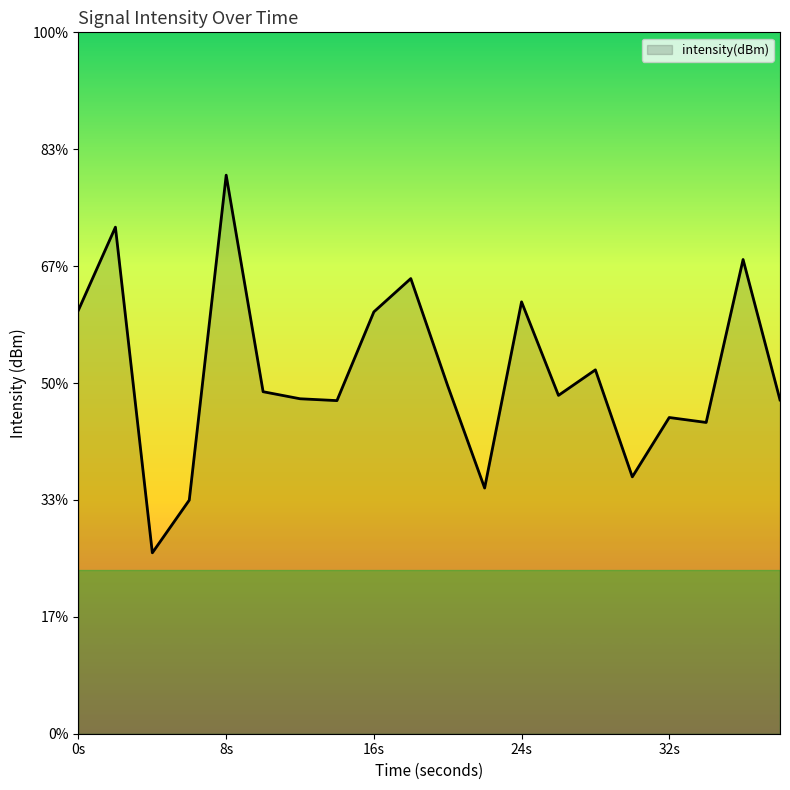

At which category does the data reach its first local peak?

2